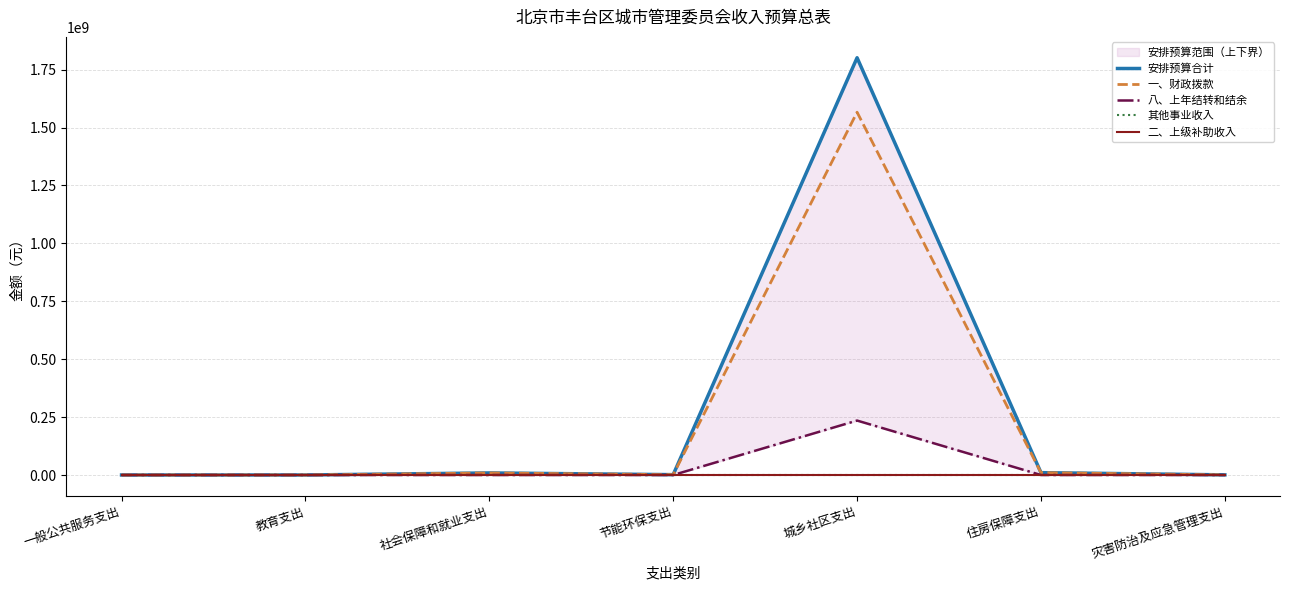

True or false: 八、上年结转和结余 and 二、上级补助收入 cross at least once.

False